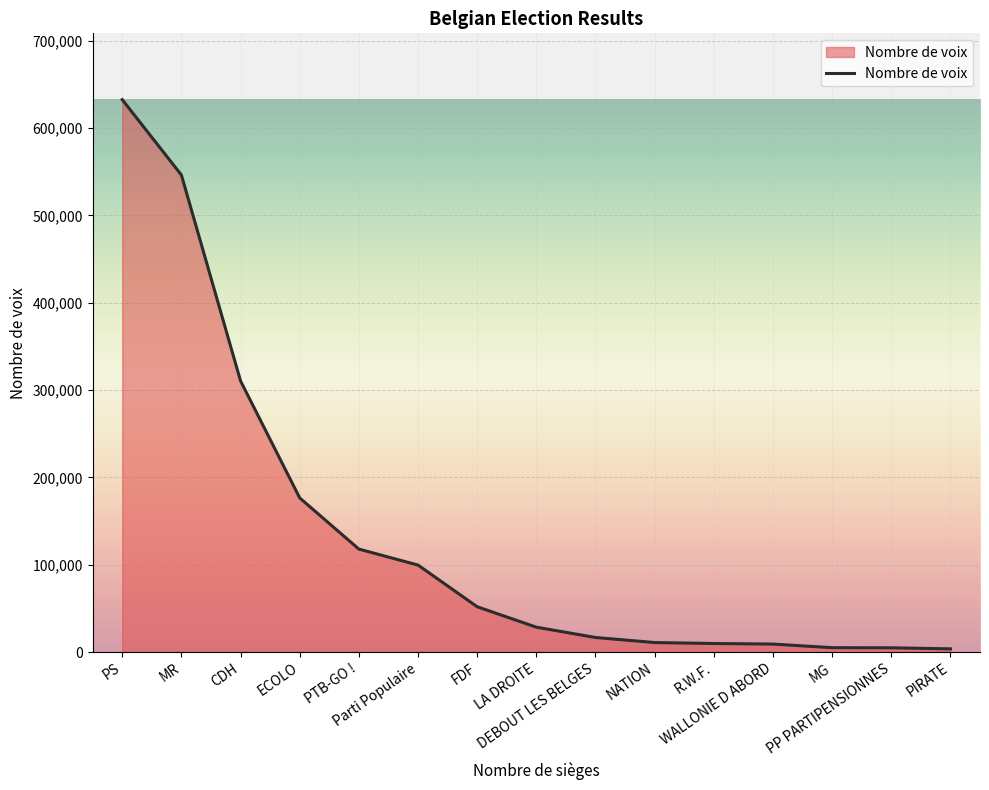

What is the maximum value shown in the chart?

632653